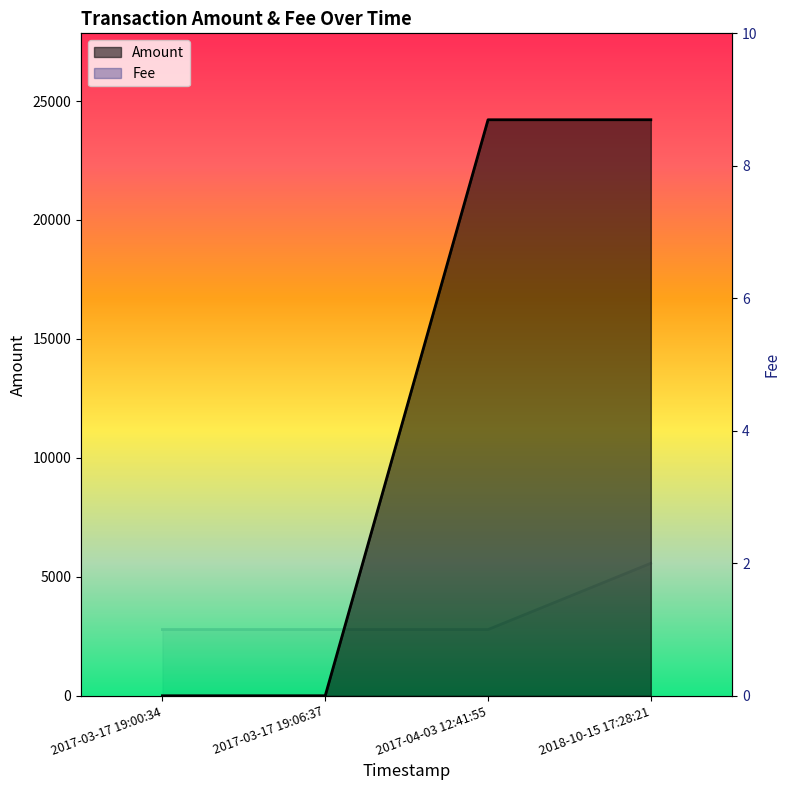

How many lines are shown in the chart?

2